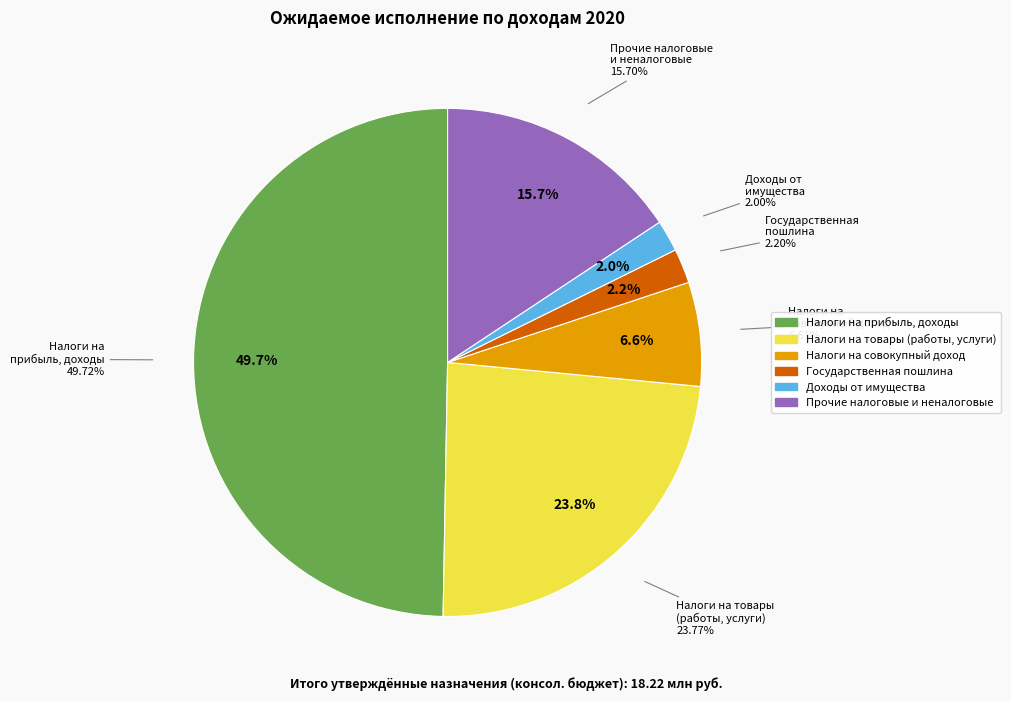

To the nearest percent, what is the average slice percentage?

17%